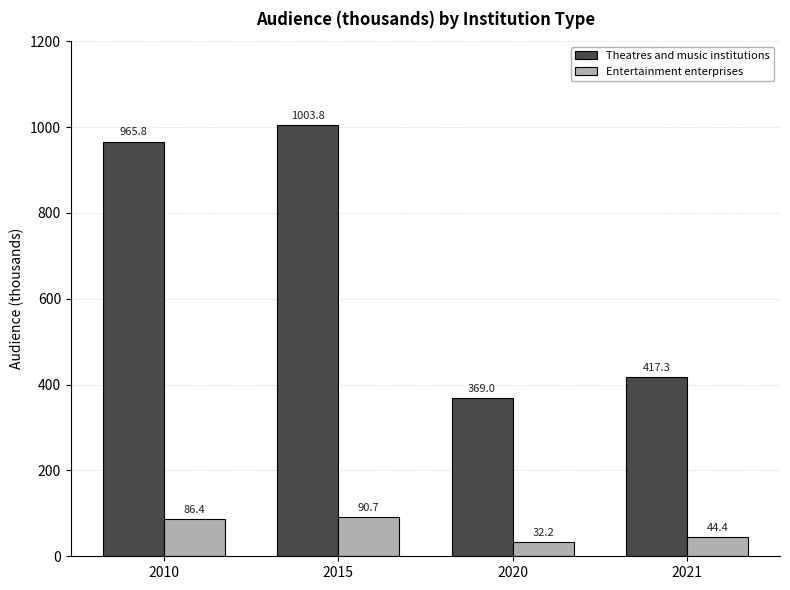

At which label is Entertainment enterprises closest to 61?

2021